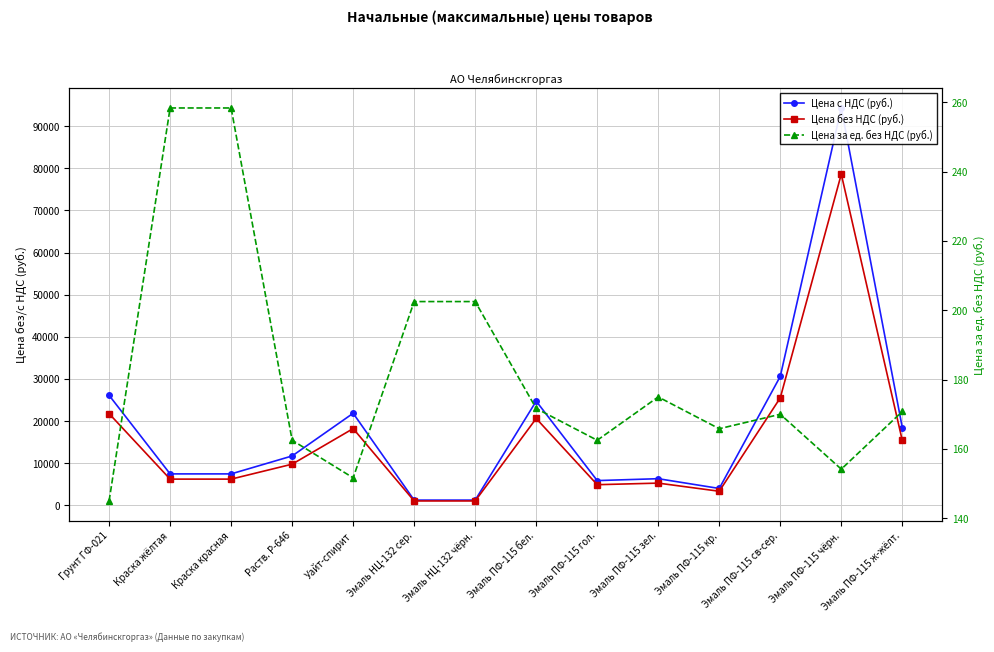

At which category does the chart reach its peak across all series?

Эмаль ПФ-115 чёрн.